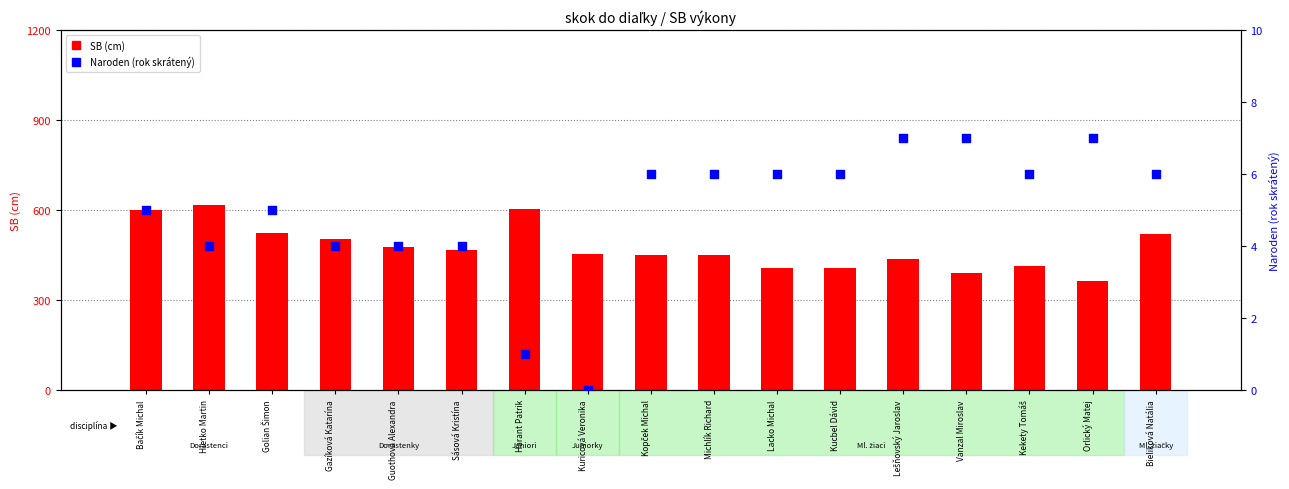

Which series contains the highest Y value?

SB (cm)